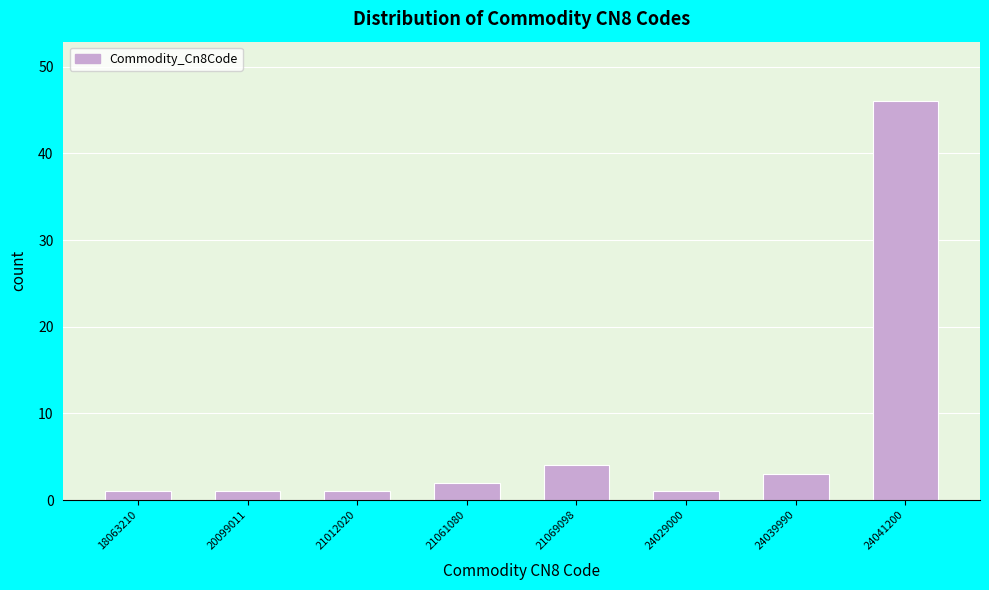

Reading left to right, extract all data points from this chart.

18063210=1	20099011=1	21012020=1	21061080=2	21069098=4	24029000=1	24039990=3	24041200=46